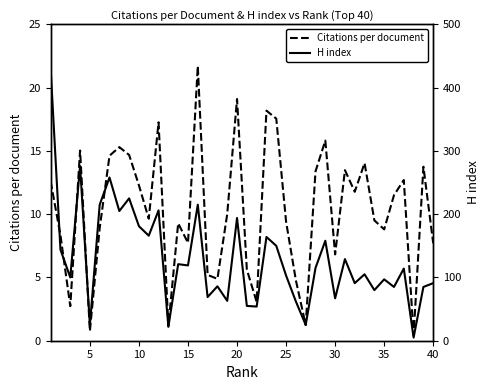

What are all the series names shown in the legend?

Citations per document, H index